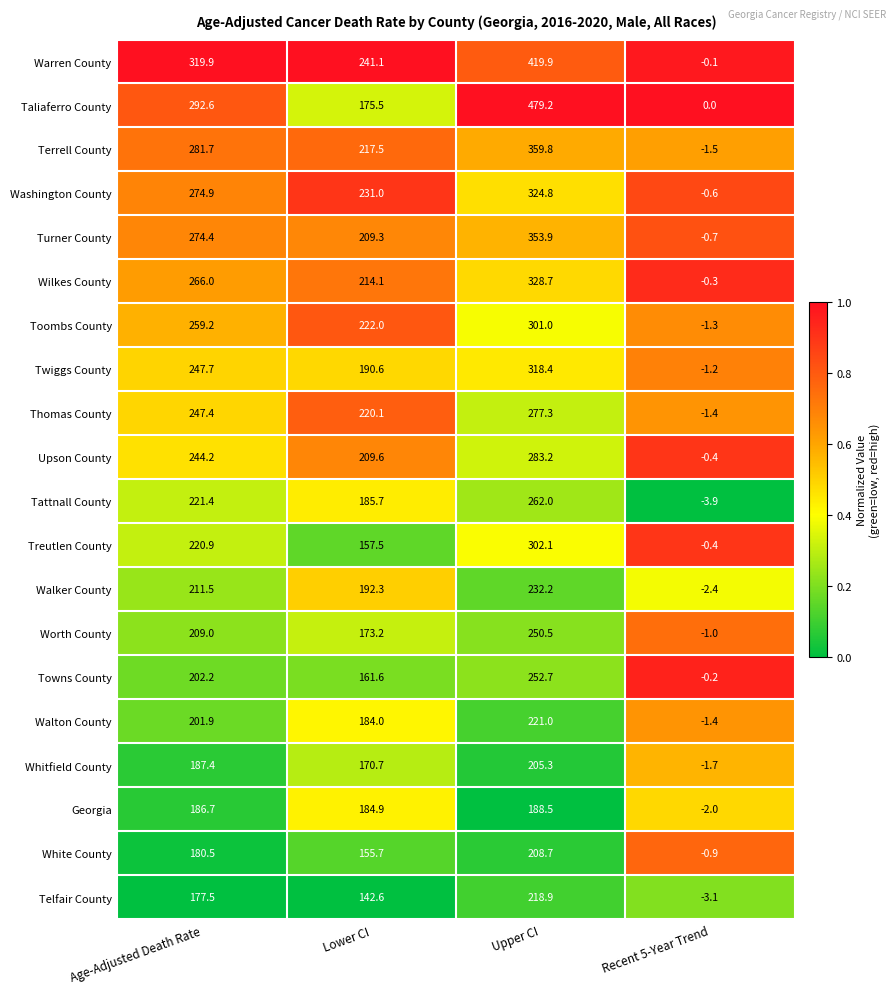

How many data points does each series have?

4